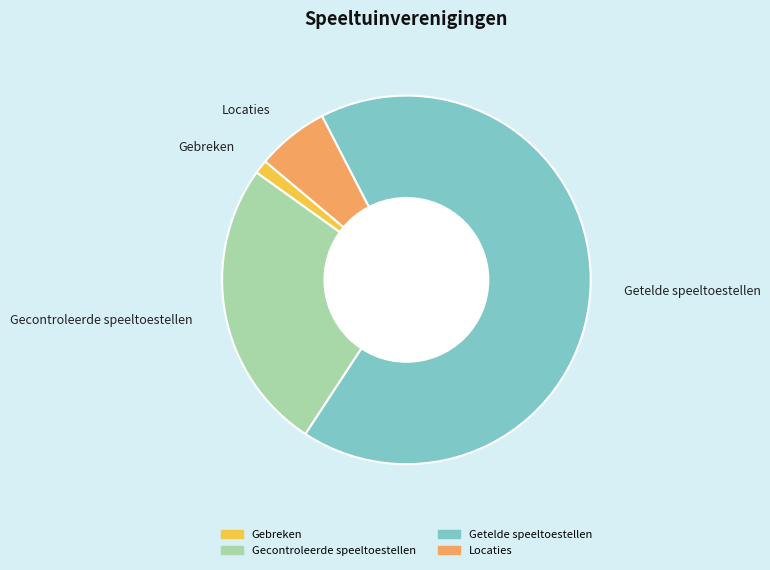

True or false: Getelde speeltoestellen accounts for 55% of the total.

False